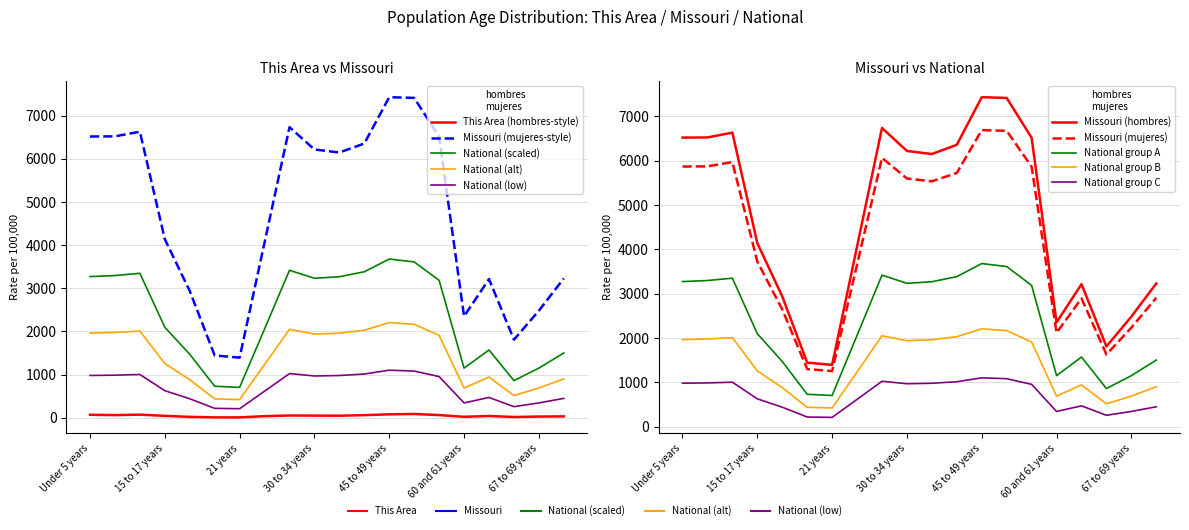

What is the approximate value of National at 15 to 17 years?

2097.9